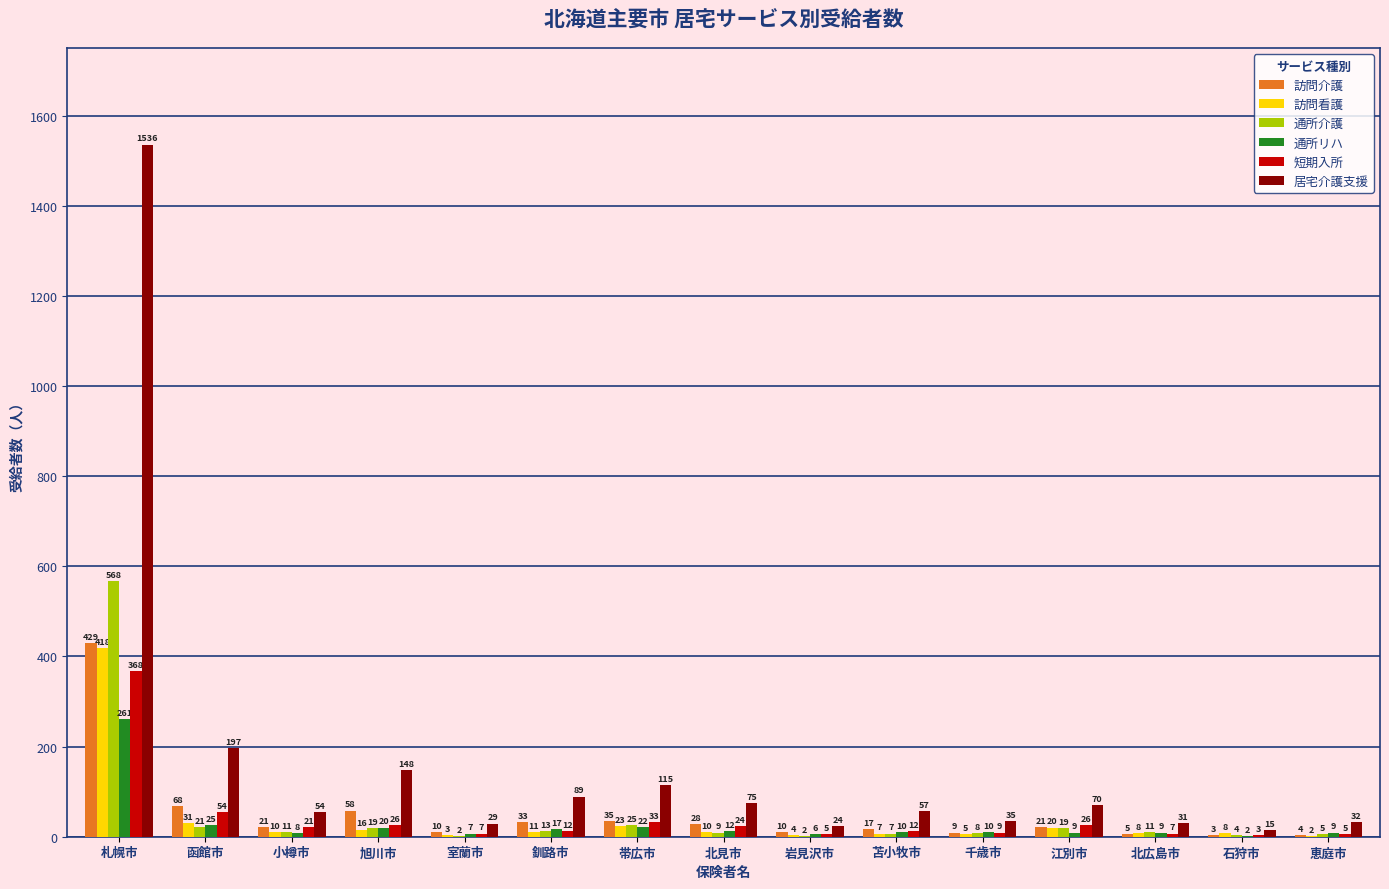

How many groups of bars are there?

15